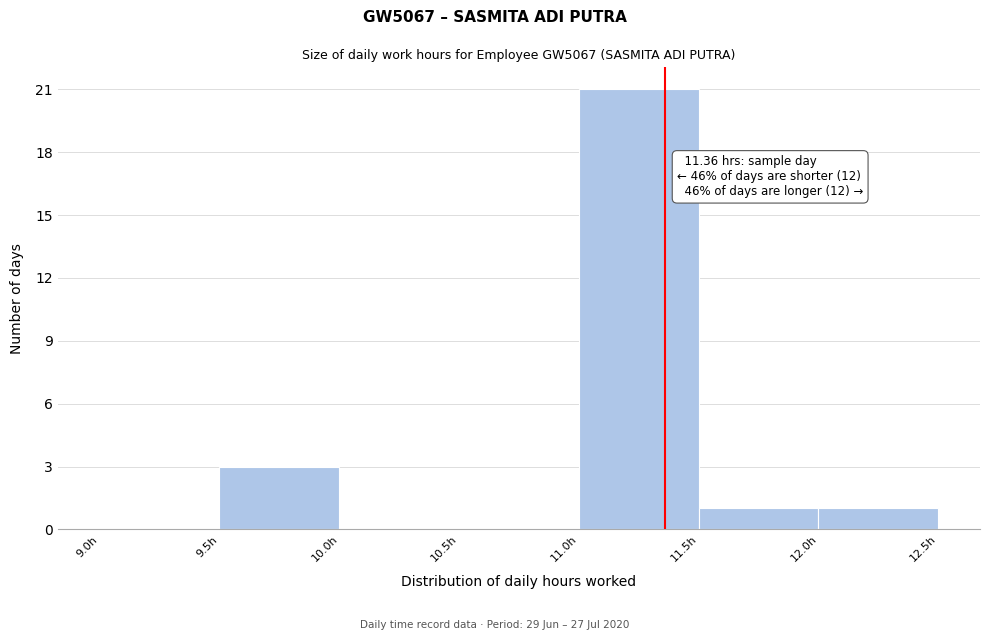

Over which range of the x-axis is the bar tallest?

11.0 to 11.5